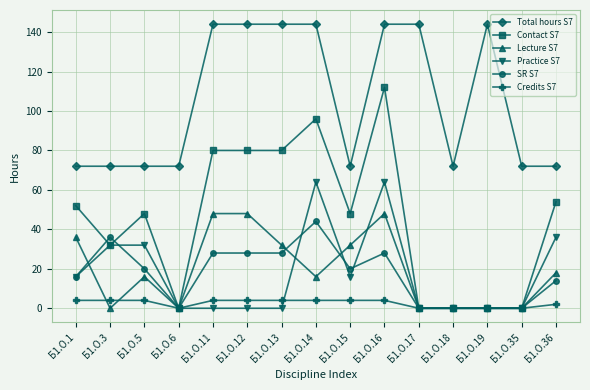

What is the difference between the Total hours S7 values at Б1.О.35 and Б1.О.19?

72